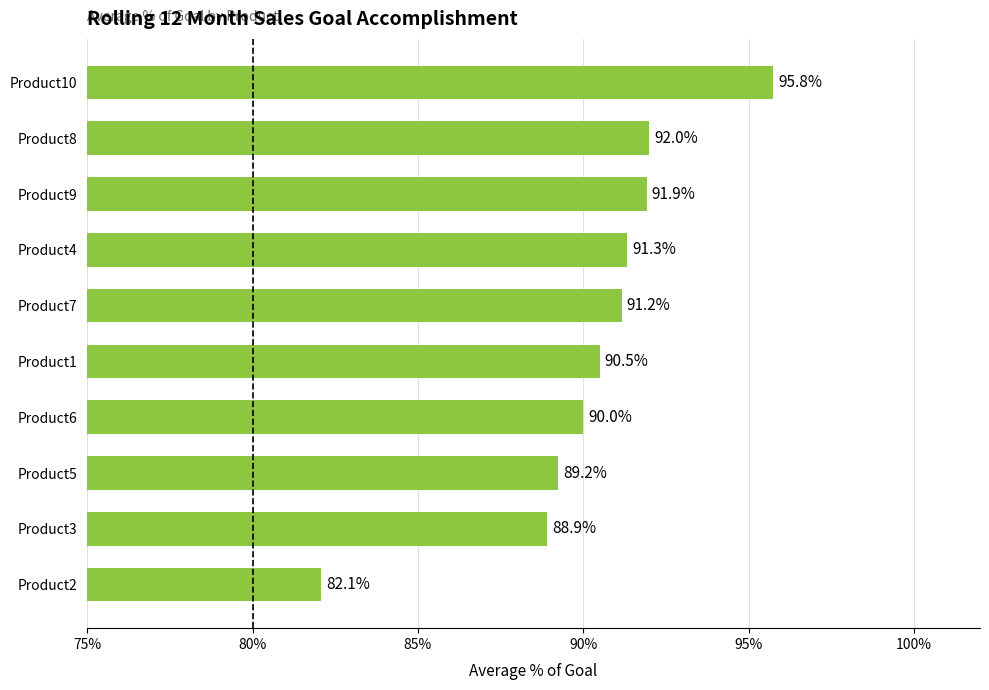

Approximately how many times larger is the value at Product8 compared to Product6?

1.0